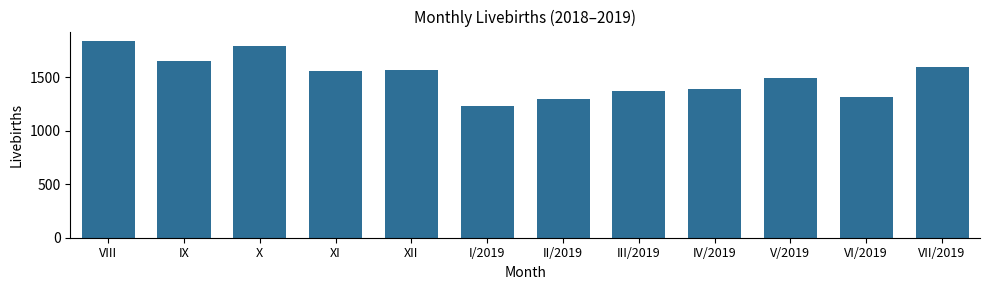

Reading right to left, extract all data points from this chart.

1592	1320	1489	1394	1371	1298	1232	1565	1557	1789	1656	1836